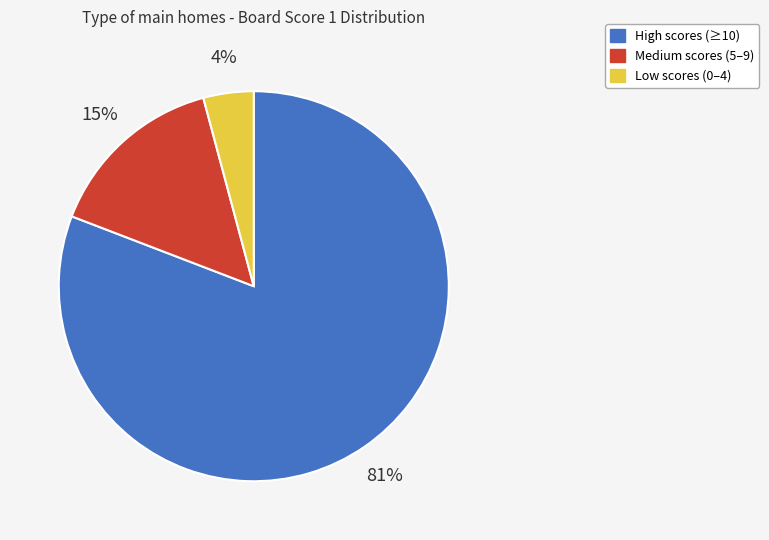

Is there any slice that represents more than half of the pie?

Yes